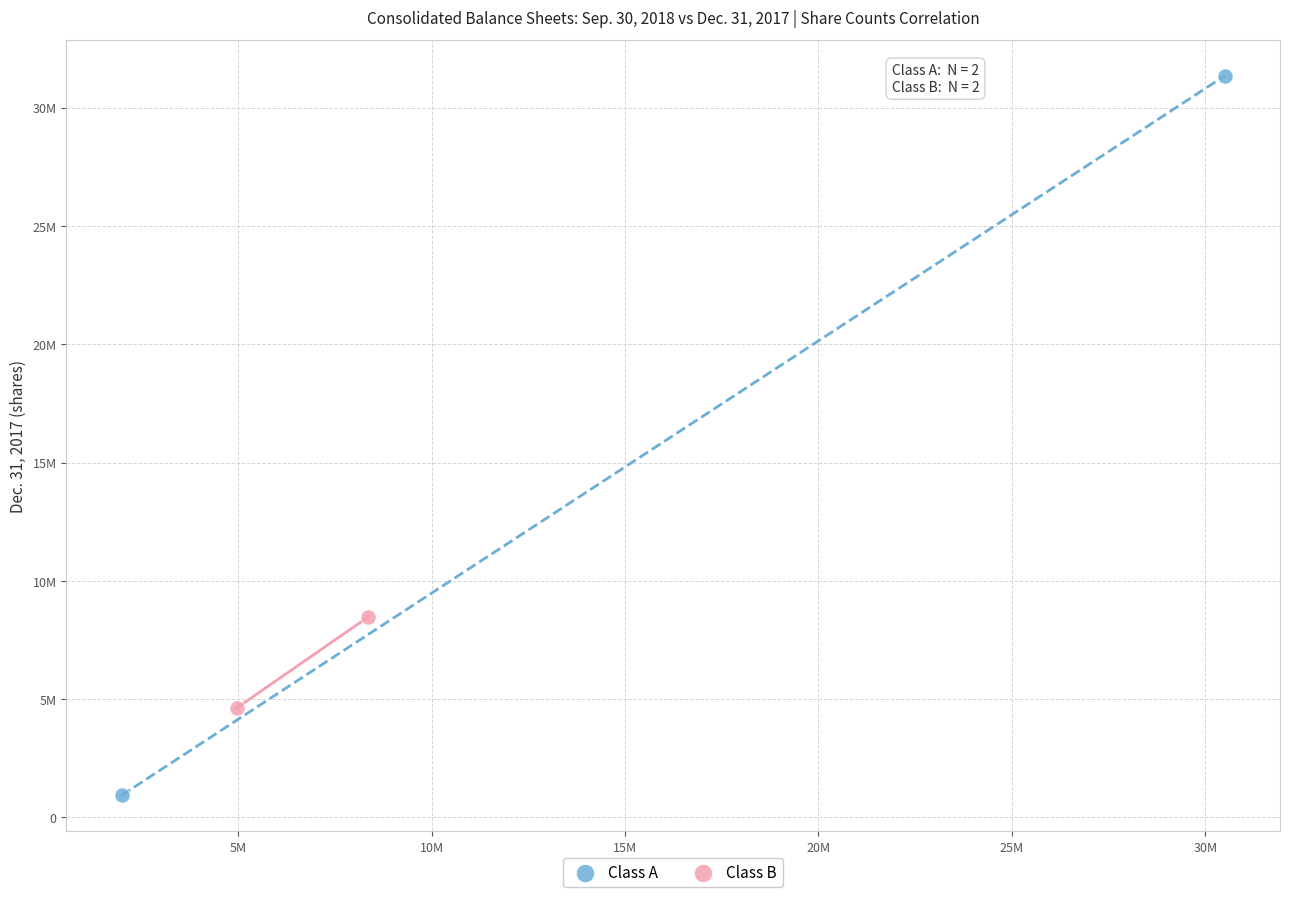

Which series contains the lowest Y value?

Class A